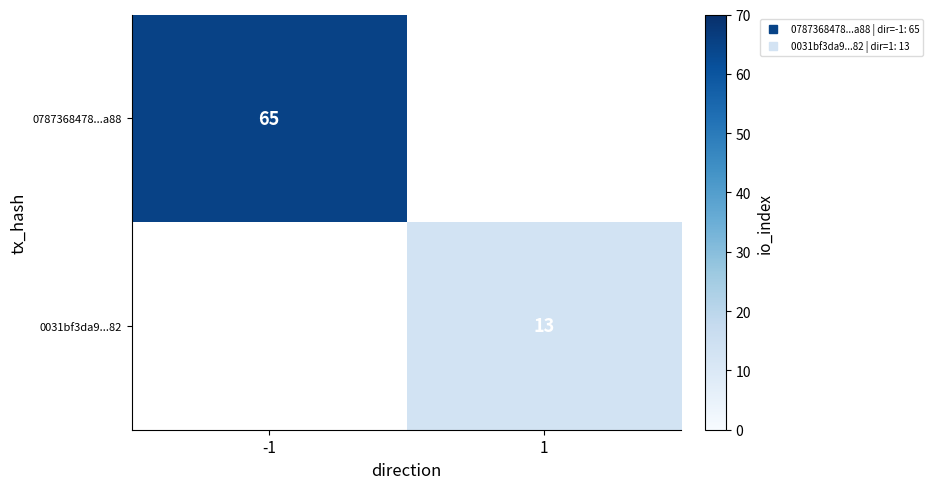

Which category has the highest value in the 0787368478...a88 series?

-1